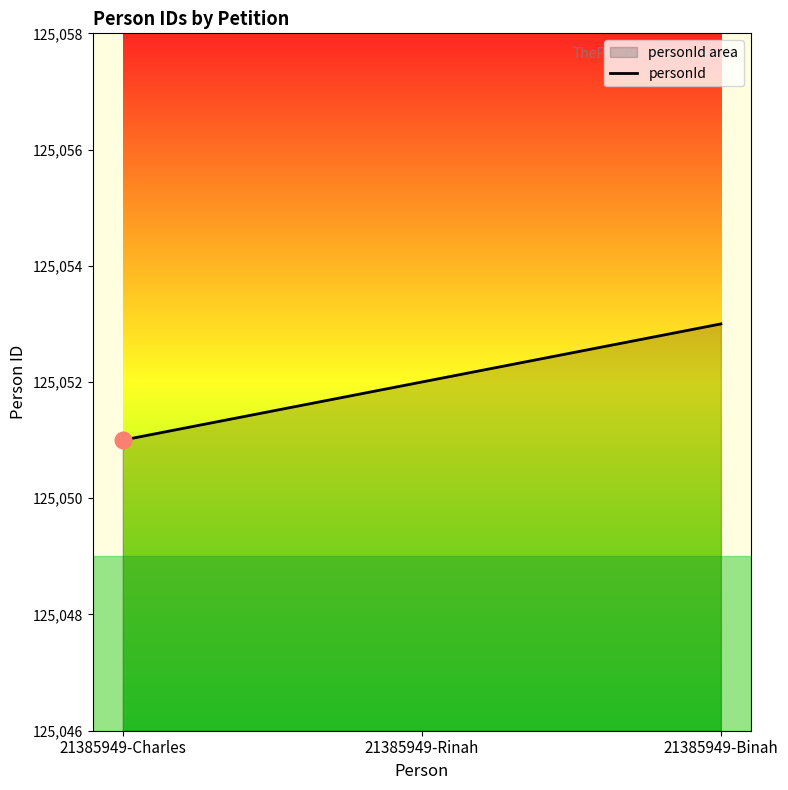

What is the greatest value displayed?

125053